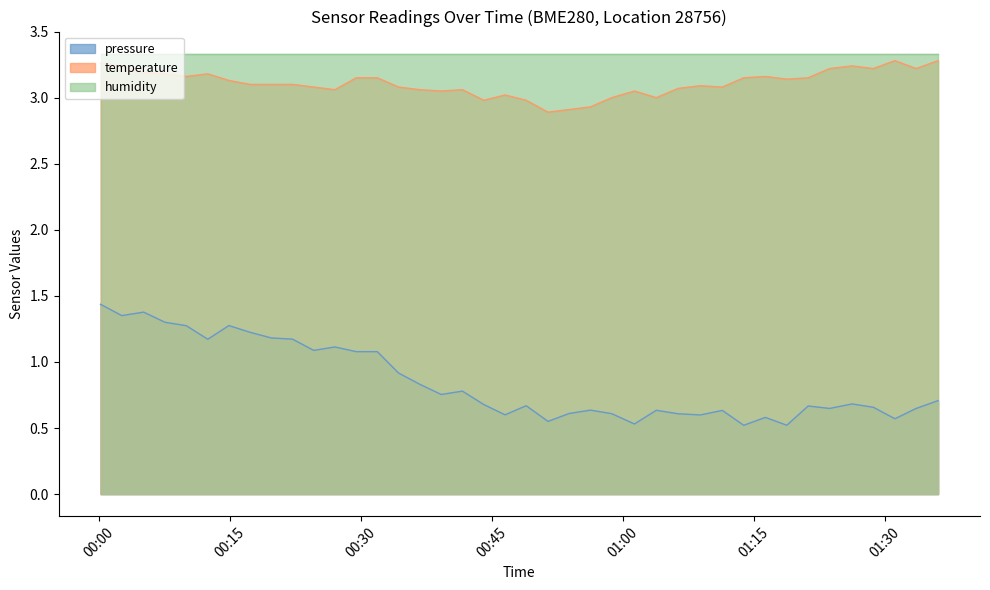

Which series has the largest total across all categories?

humidity